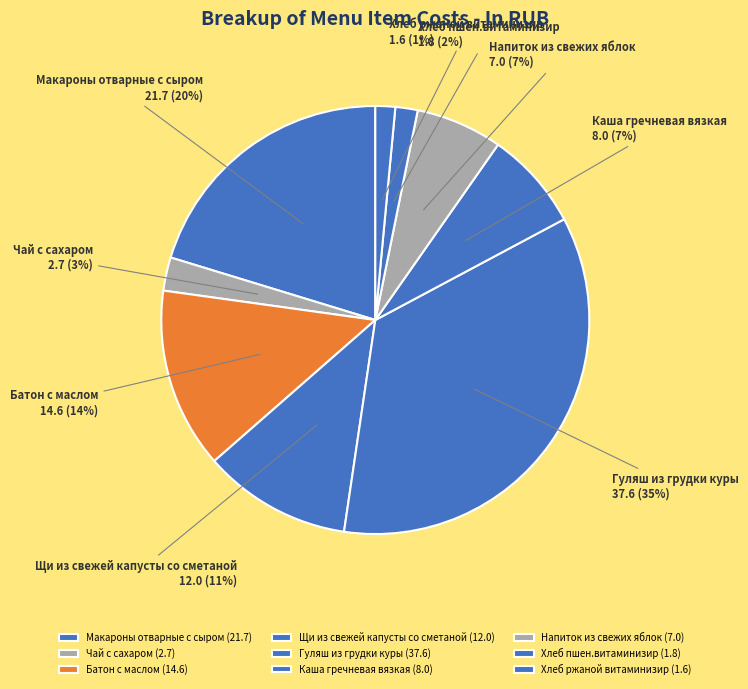

Is it true that Каша гречневая вязкая is 14% of the pie?

False